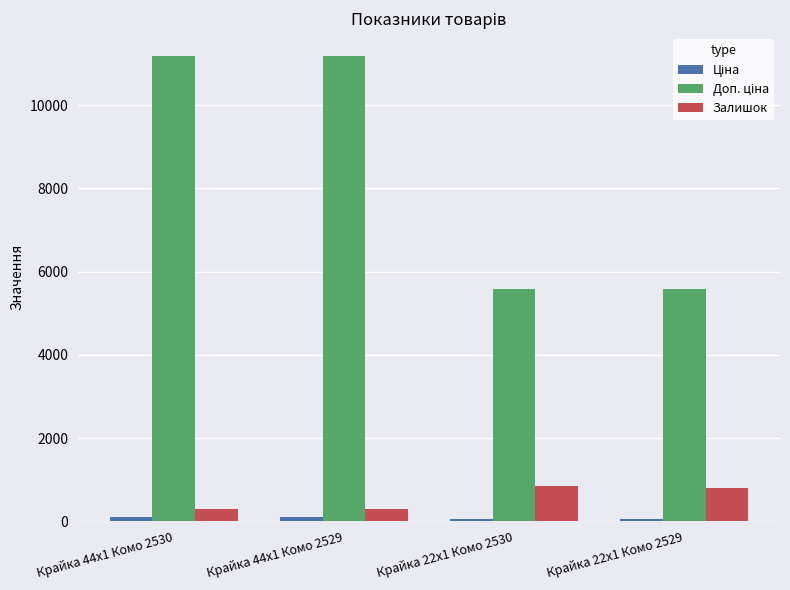

Where is Залишок nearest to the value 572?

Крайка 22x1 Комо 2529